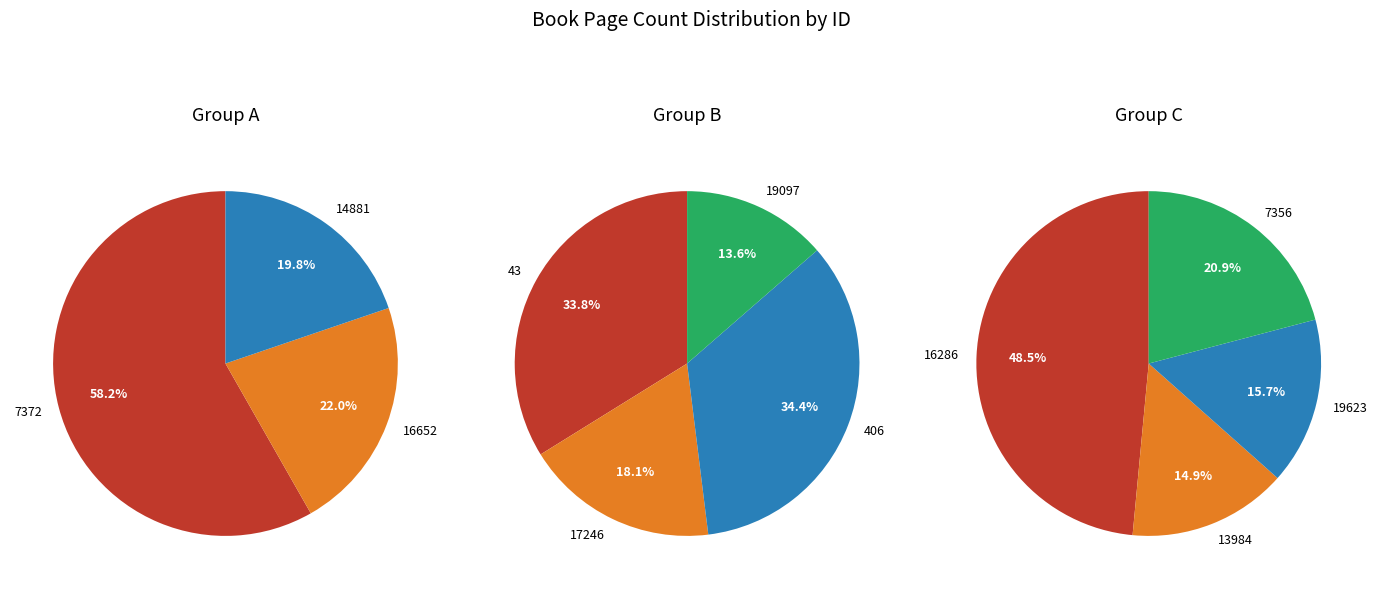

What is the largest slice in the pie chart?

16286